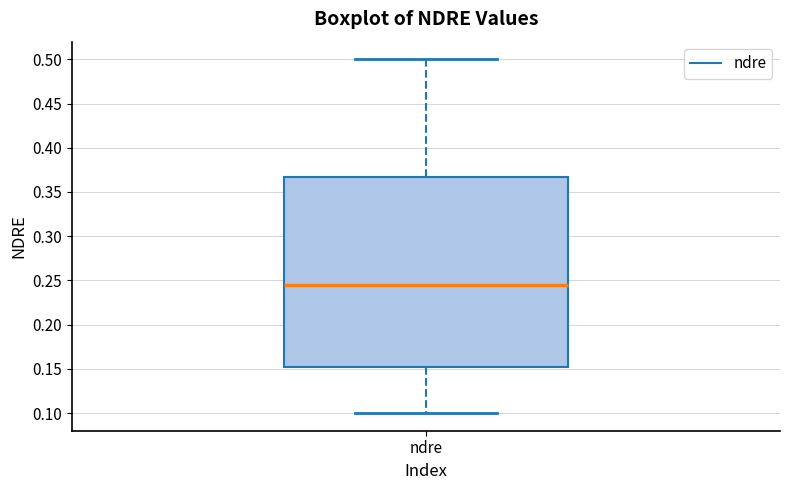

Read this box plot against the y-axis: the position of the median line, the range covered by the box, and the ends of both whiskers. The values are not printed on the chart, so give them approximately, as read against the axis.

median 0.245, box 0.155 to 0.370, whiskers 0.100 to 0.500